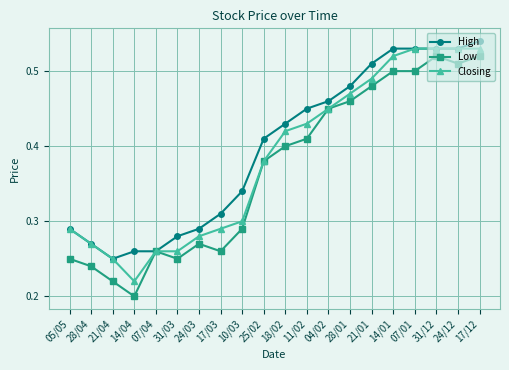

The Low series shows 0.5 at 21/01. True or false?

True